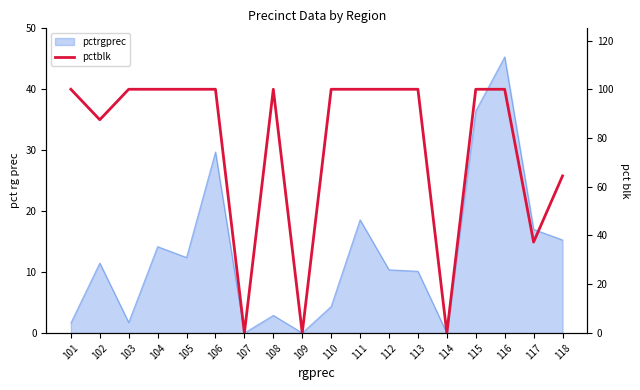

Is it true that the value at 103 is 100.0?

True